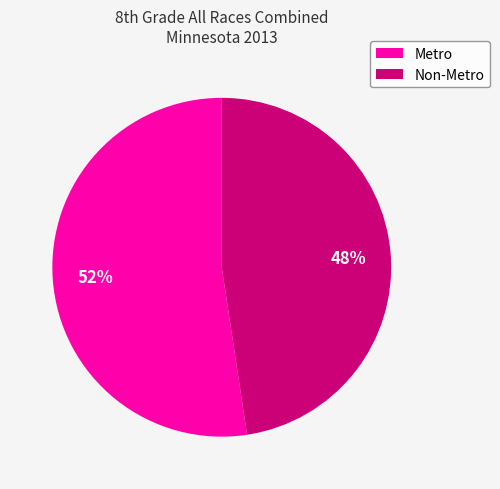

To the nearest percent, what portion does Non-Metro represent?

48%